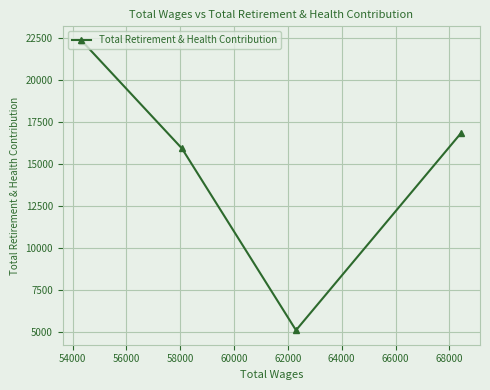

What is the difference between the maximum and second lowest values?

6407